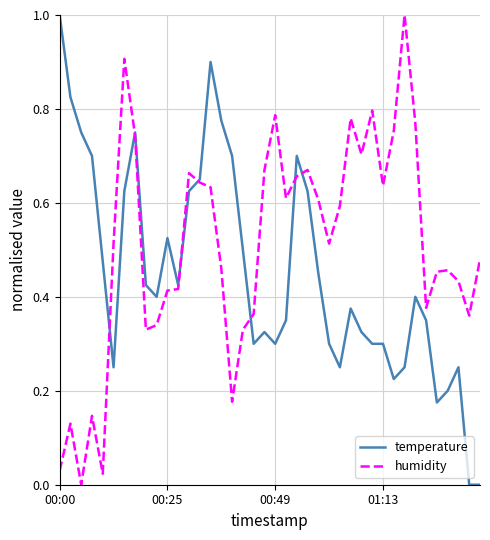

Which series has the largest total across all categories?

humidity